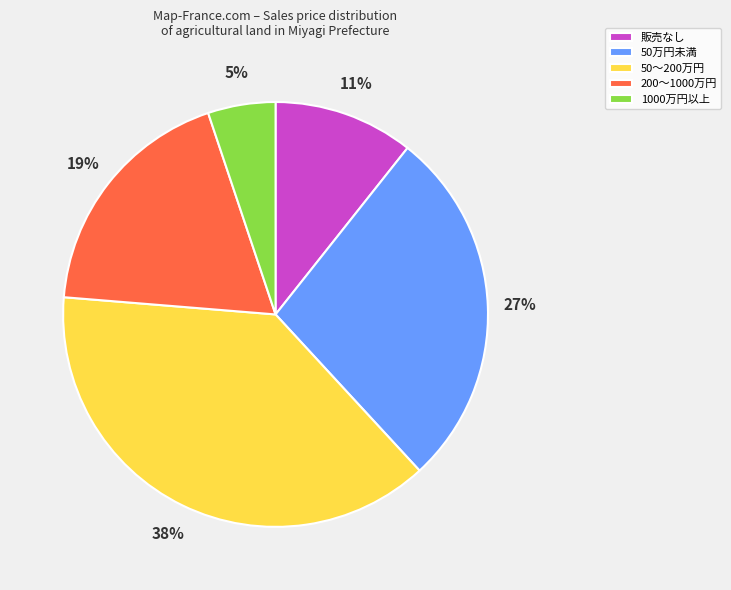

Is the sum of 50～200万円 and 1000万円以上 greater than half?

No